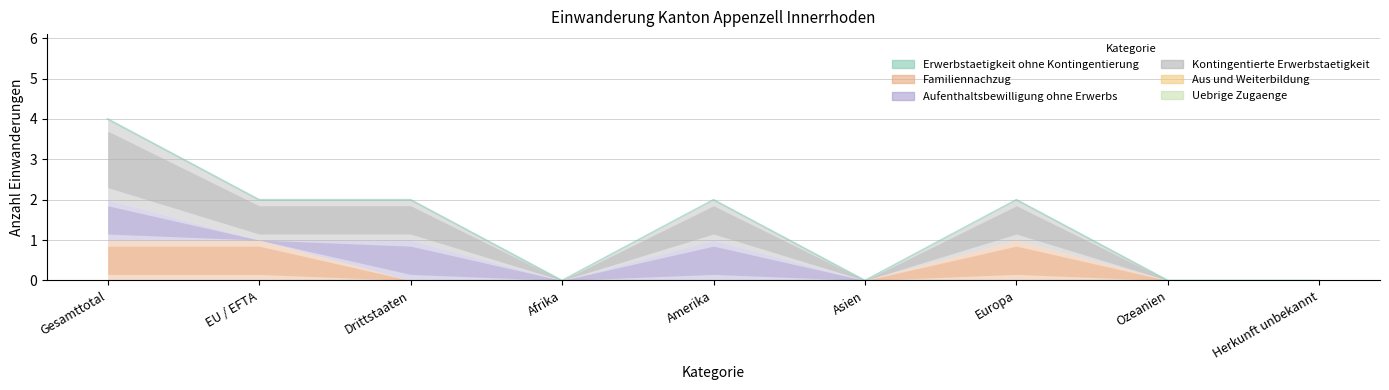

Rank the categories by Familiennachzug value from lowest to highest.

Drittstaaten, Afrika, Amerika, Asien, Ozeanien, Herkunft unbekannt, Gesamttotal, EU / EFTA, Europa